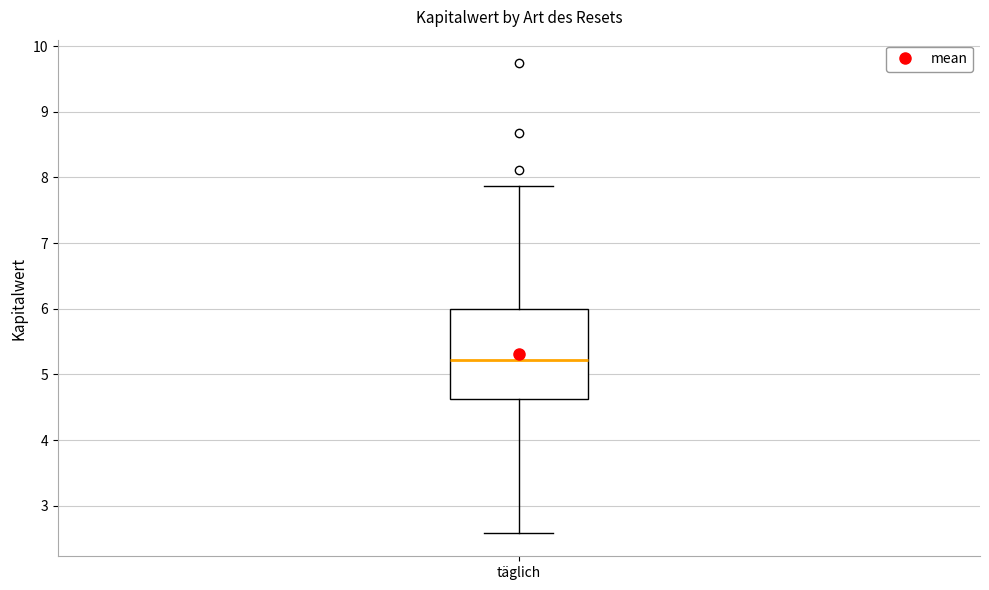

Transcribe this box plot: give where the median line is, the range the box spans, and where the two whiskers end, as read against the y-axis. The values are not printed on the chart, so give them approximately, as read against the axis.

median 5.2, box 4.6 to 6.0, whiskers 2.6 to 7.9